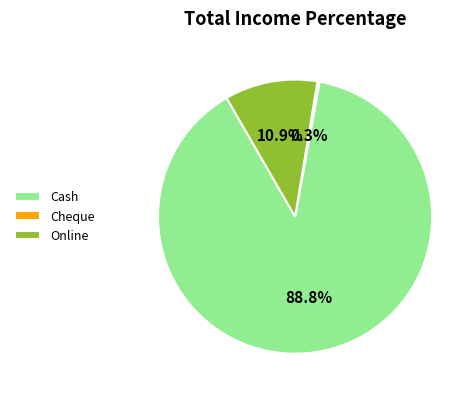

Combined, do Online and Cash account for over 50%?

Yes